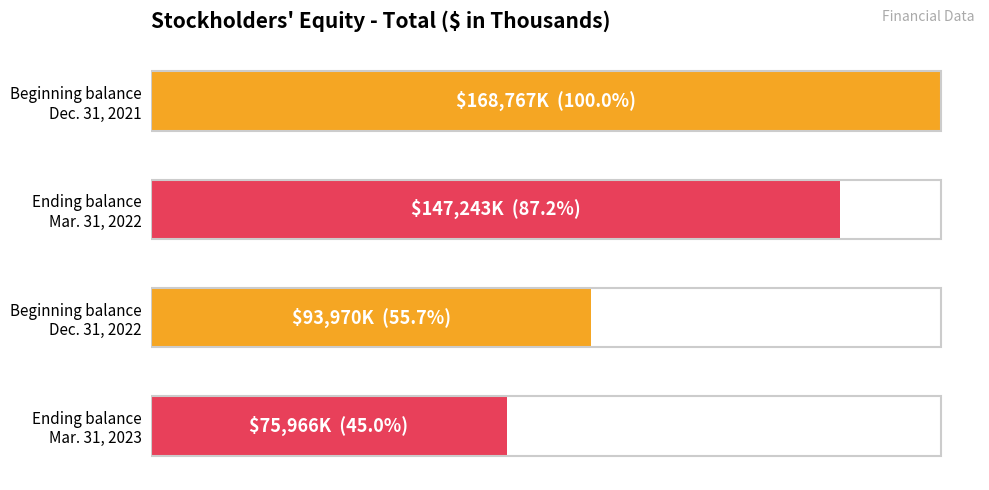

Are the bars horizontal?

Yes